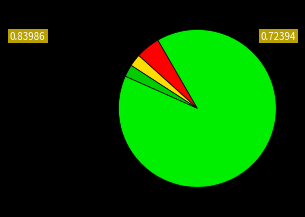

Count the number of slices in the pie.

4